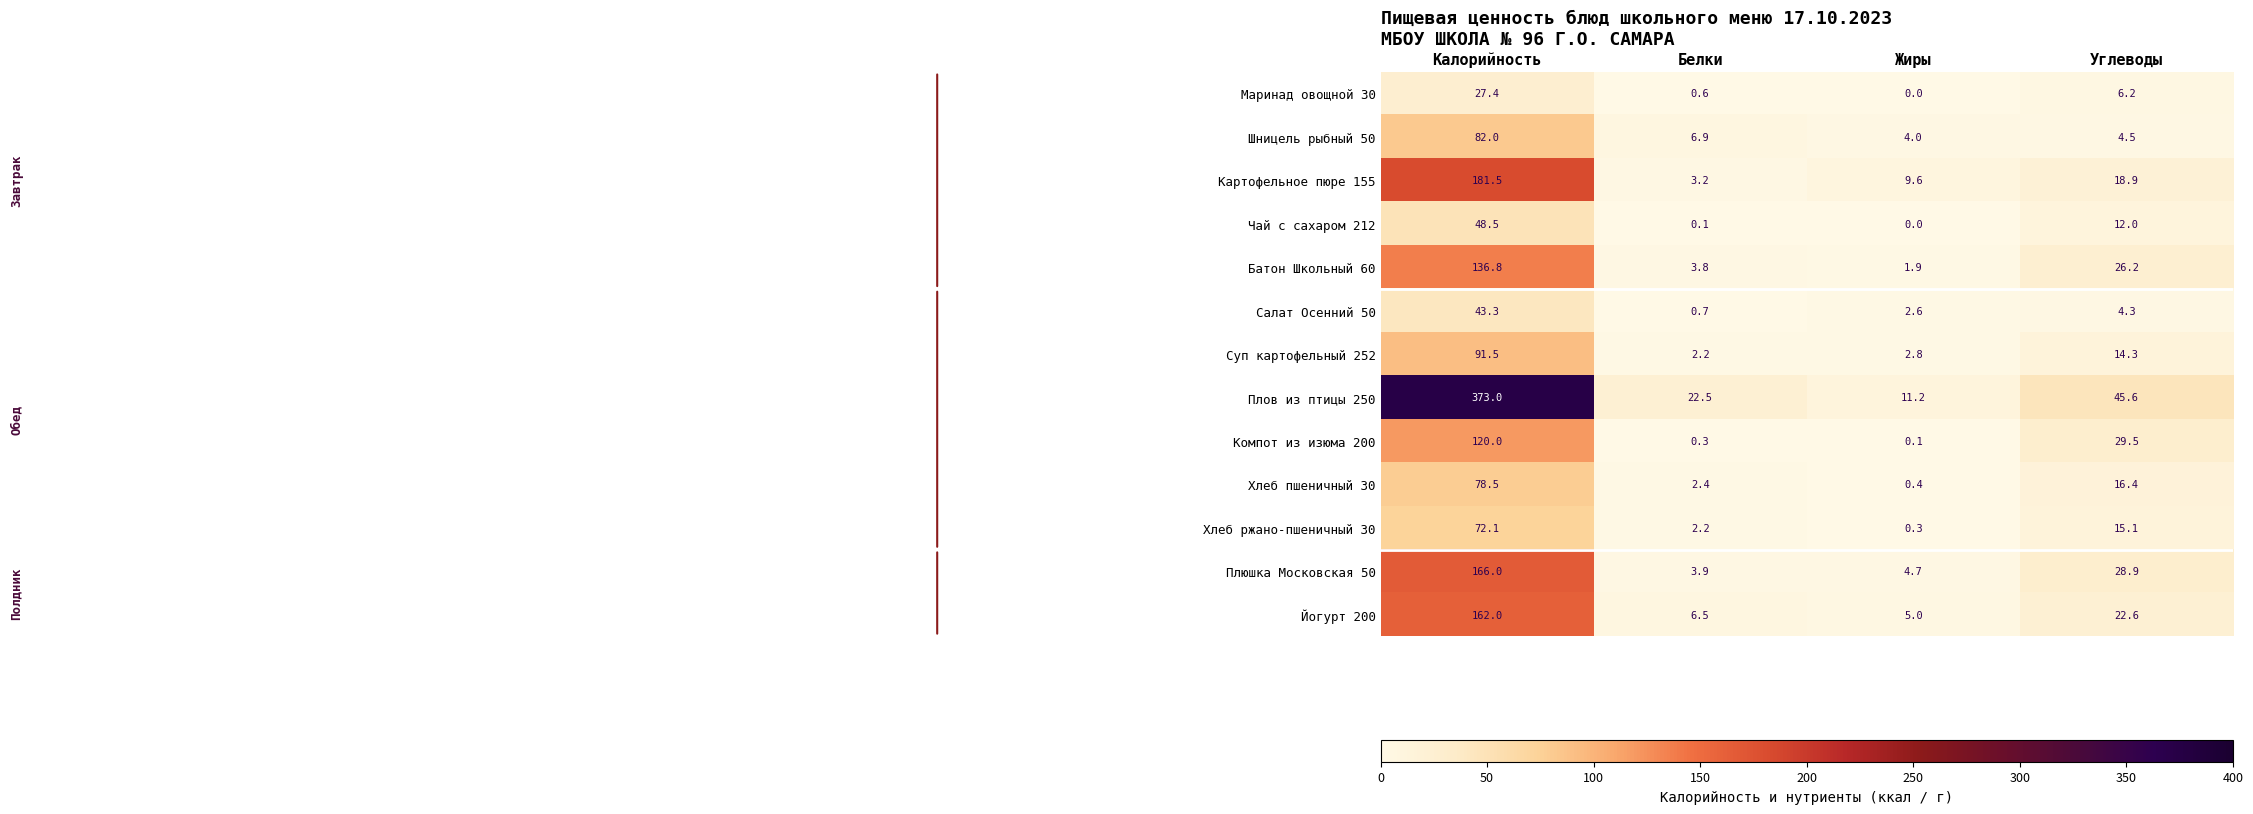

At which label does Чай с сахаром 212 first exceed 12?

Калорийность